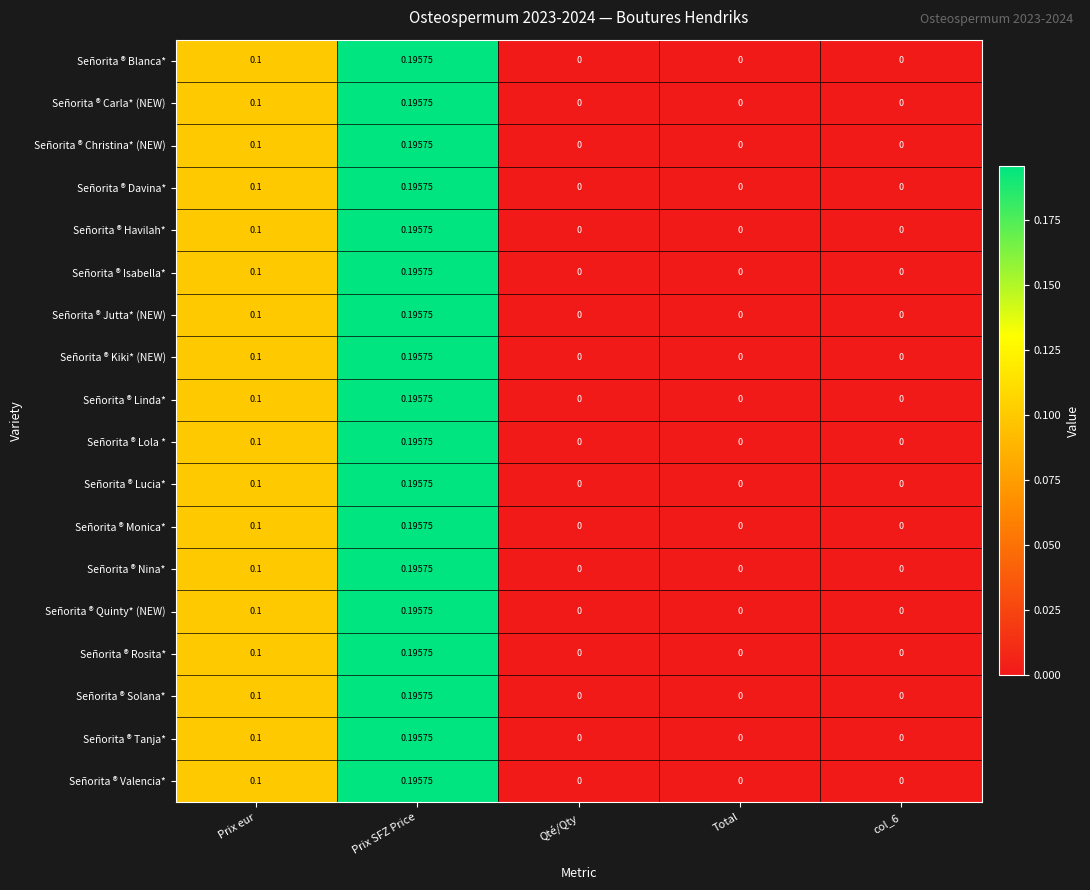

At which label does Señorita ® Isabella* reach its peak?

Prix SFZ Price